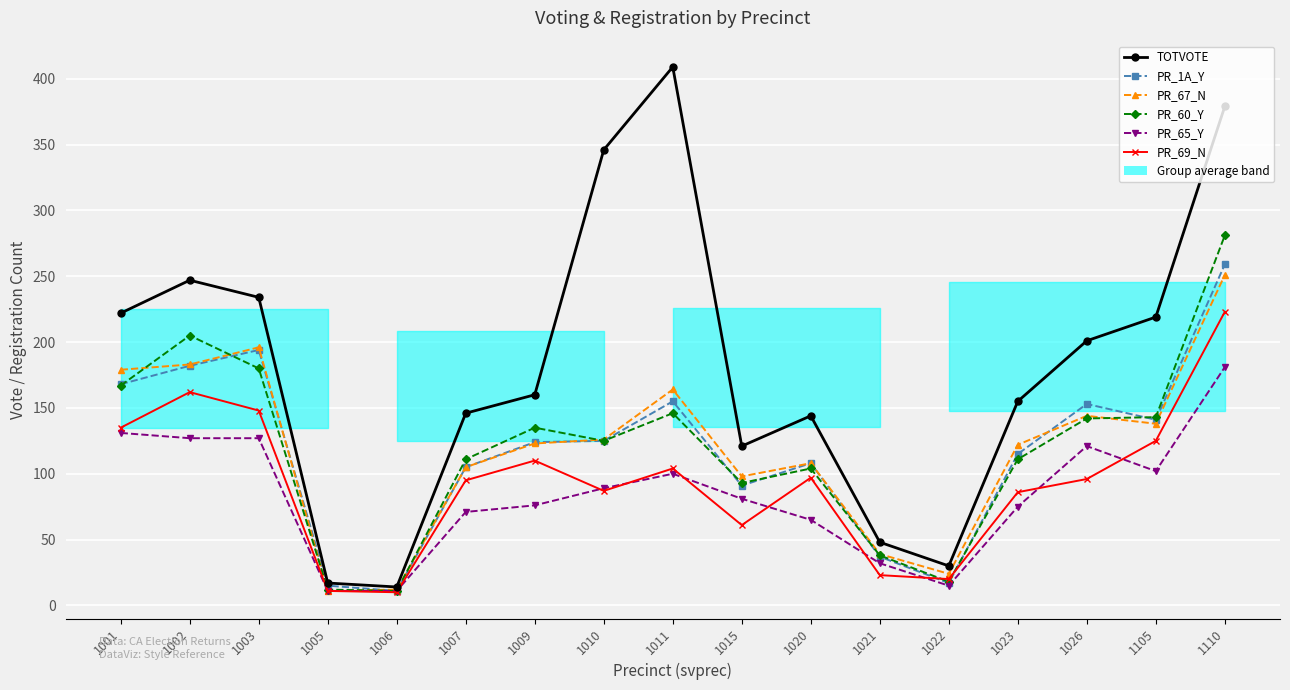

How many lines are shown in the chart?

6